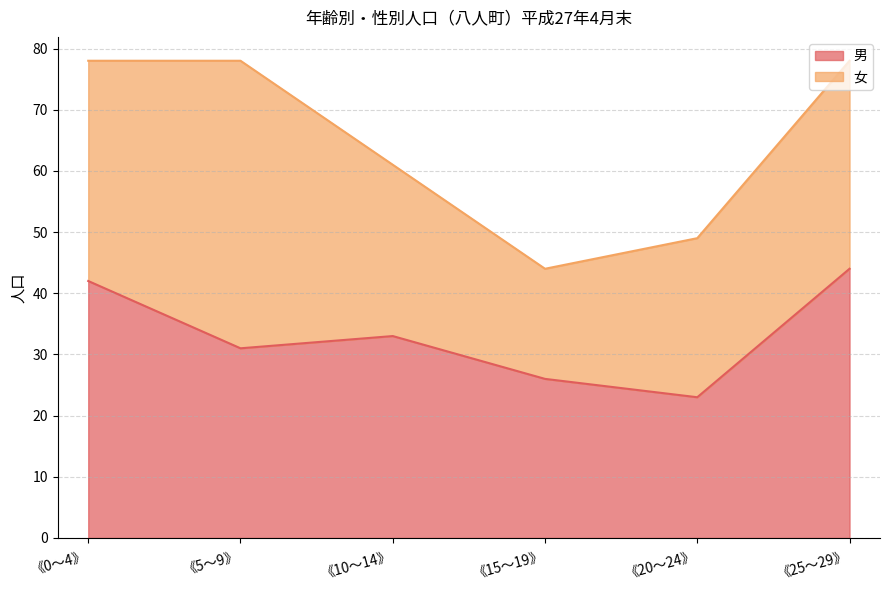

What is the difference between the 男 values at 《0～4》 and 《5～9》?

11